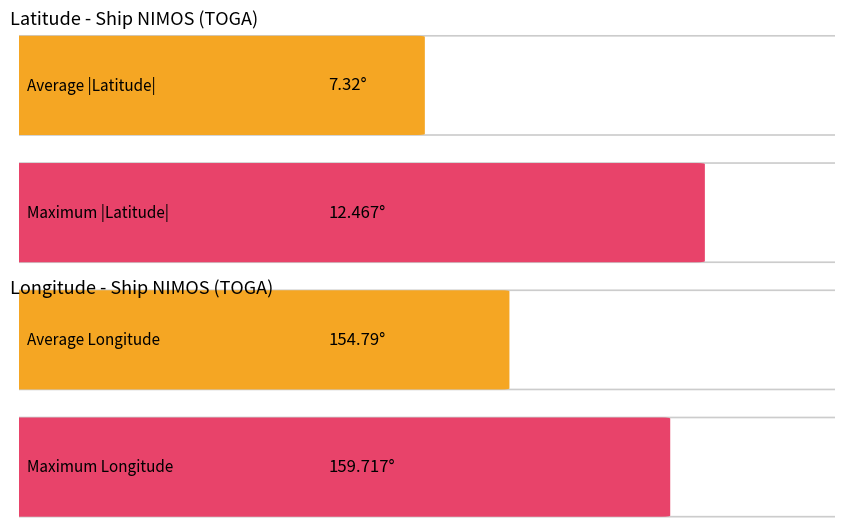

What is the average value of the LONGITUDE series?

154.8